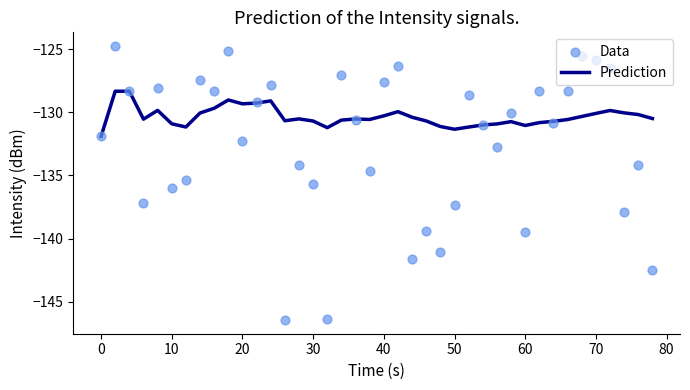

Which series contains the lowest Y value?

Data